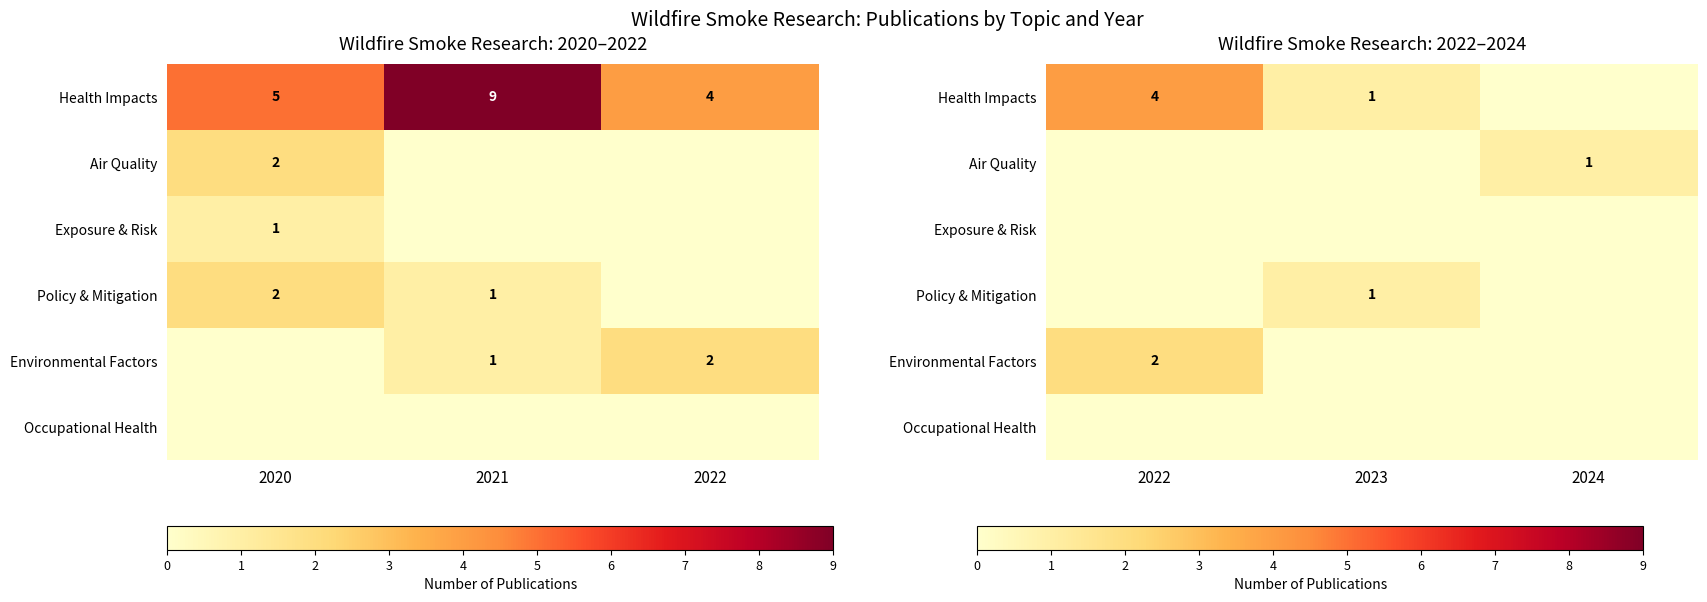

At how many categories does at least one series exceed 2?

1